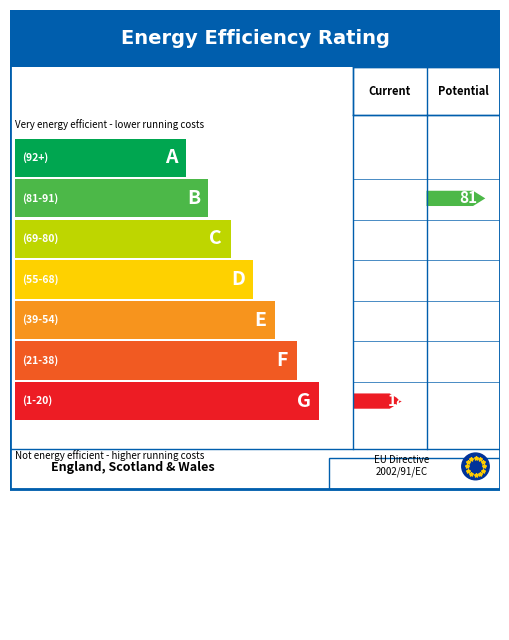

What position from the right is 1?

8